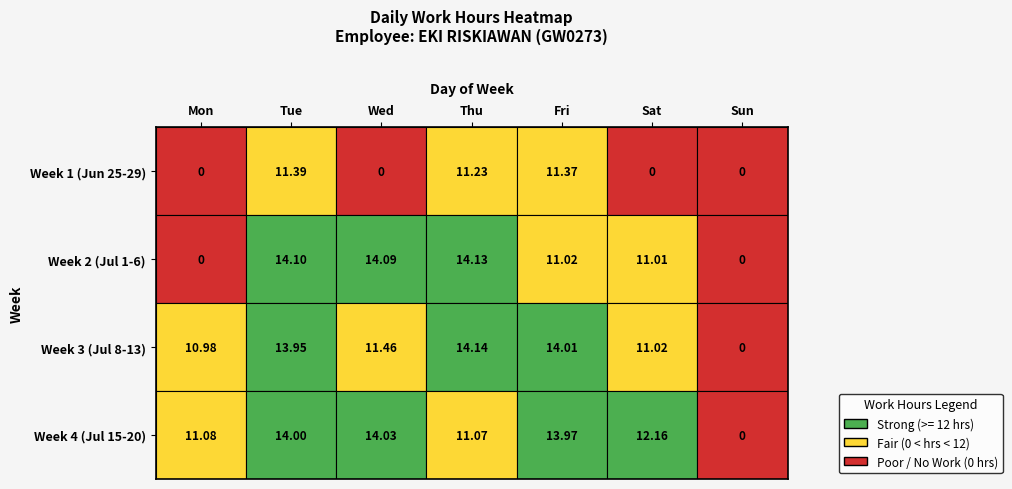

Is the value of 29 at 2 greater than the value of 26 at 0?

No